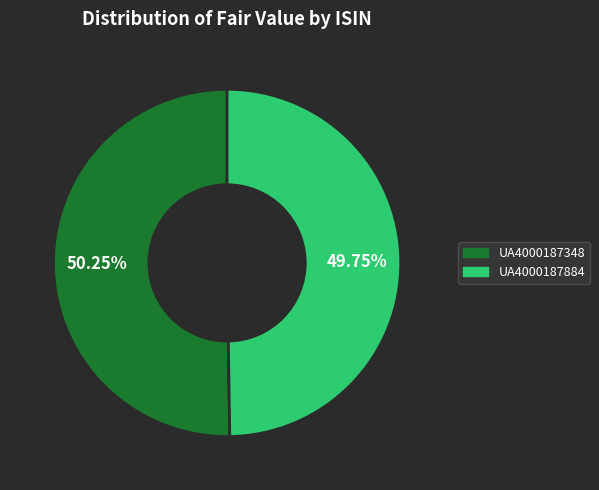

Does any single category account for the majority?

Yes